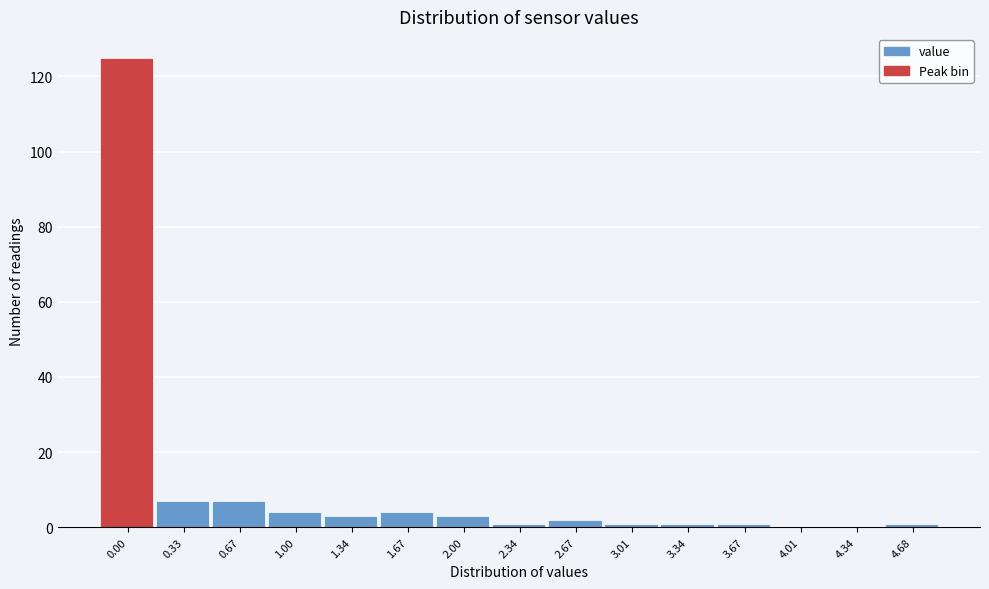

Reading left to right, extract all data points from this chart.

0.00=125	0.33=7	0.67=7	1.00=4	1.34=3	1.67=4	2.00=3	2.34=1	2.67=2	3.01=1	3.34=1	3.67=1	4.01=0	4.34=0	4.68=1